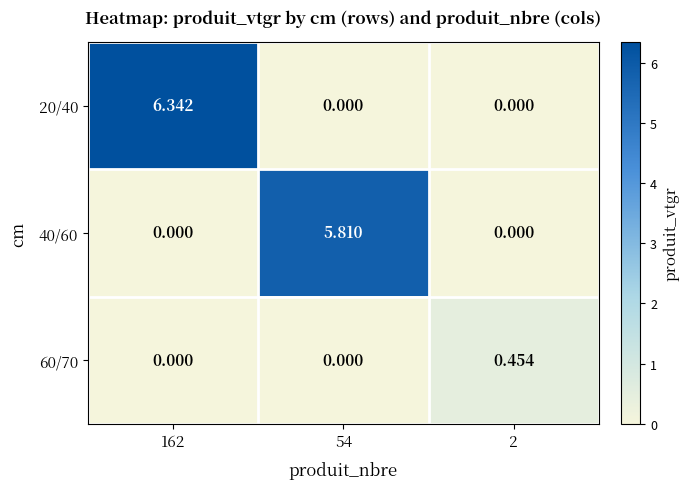

Is the value of 20/40 at 162 greater than the value of 60/70 at 162?

Yes